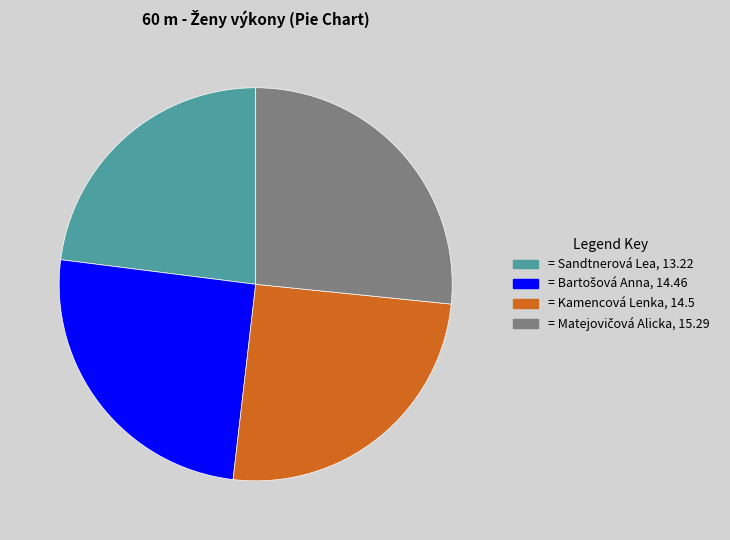

Does any single category account for the majority?

No